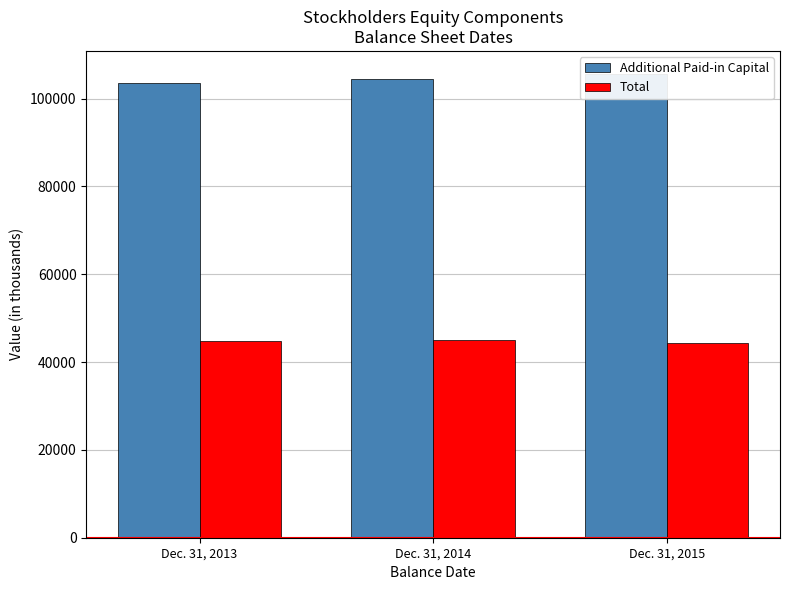

Which series changed the most between Dec. 31, 2013 and Dec. 31, 2014?

Additional Paid-in Capital